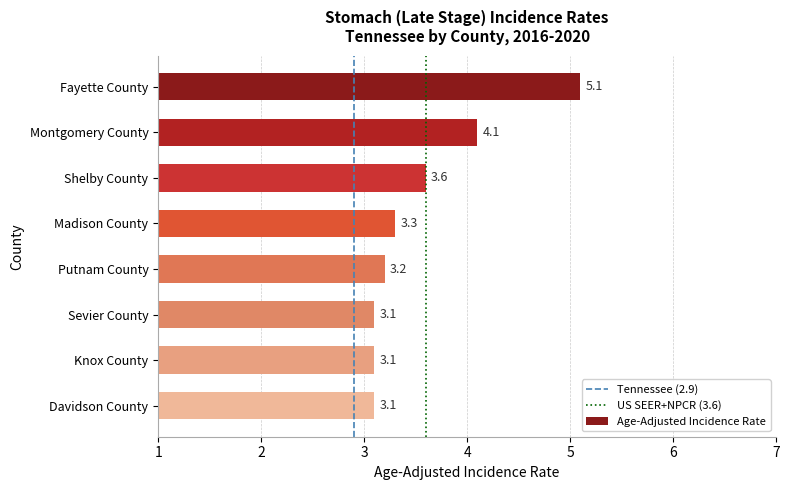

The value at Davidson County is 3.1. True or false?

True